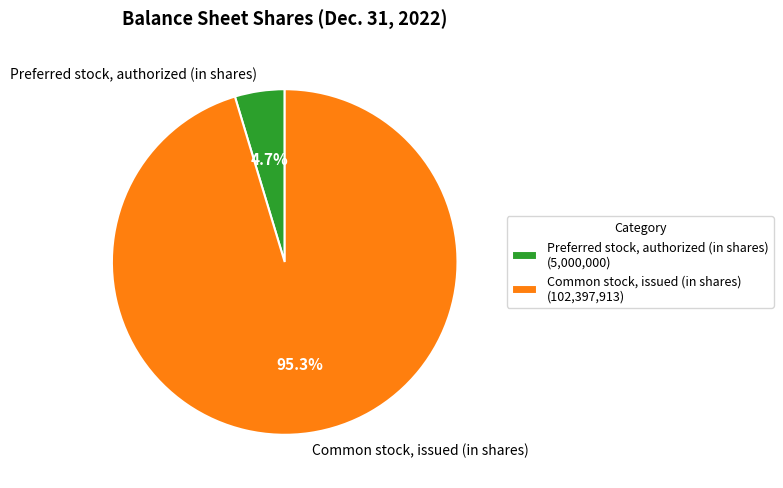

To the nearest percent, what portion does Common stock, issued (in shares) represent?

95%